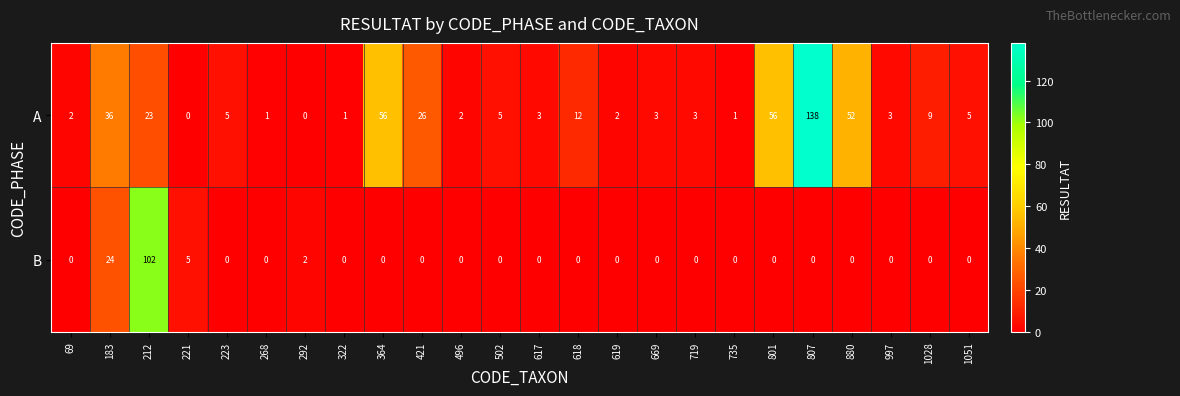

Count the number of data series in this chart.

2